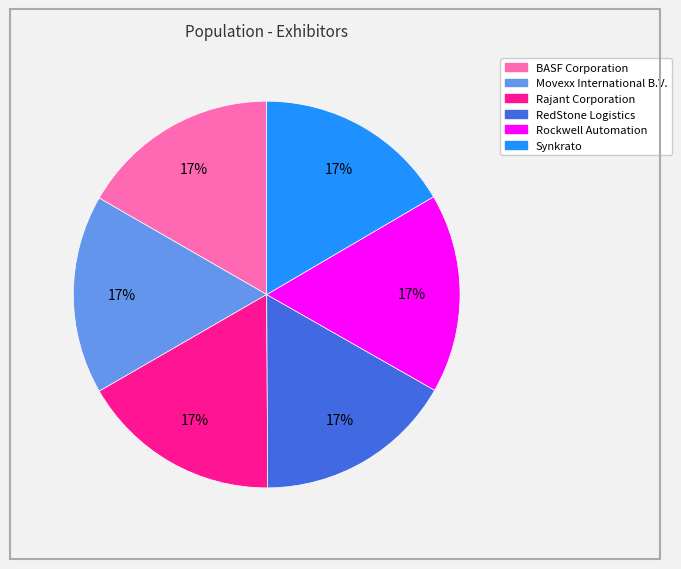

To the nearest percent, what portion does Synkrato represent?

17%